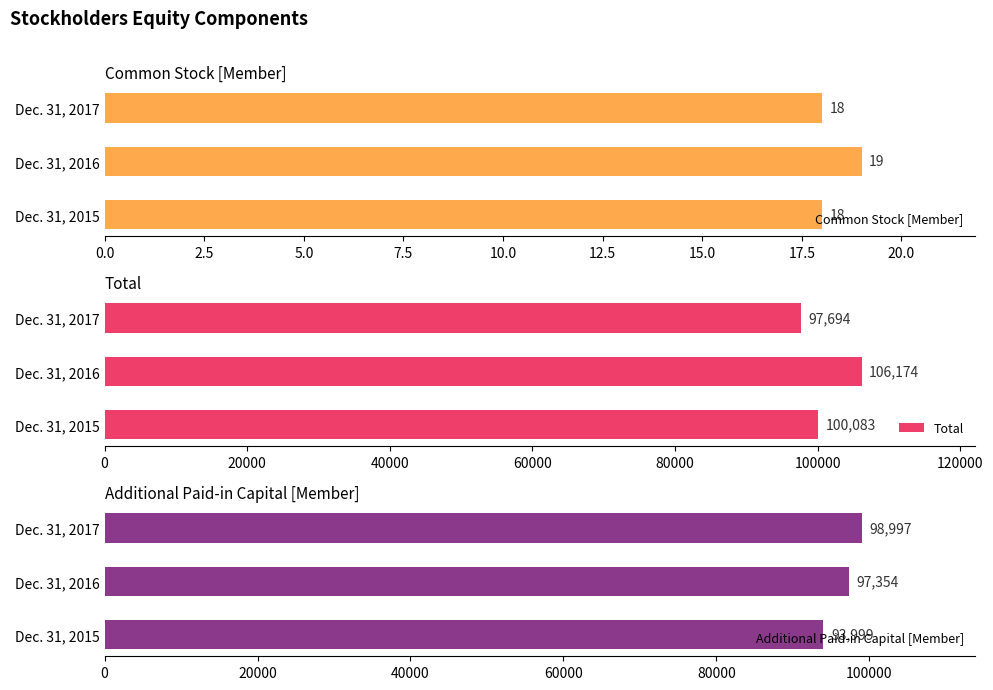

What is the value of the Additional Paid-in Capital [Member] bar at the 1st from the left?

93999